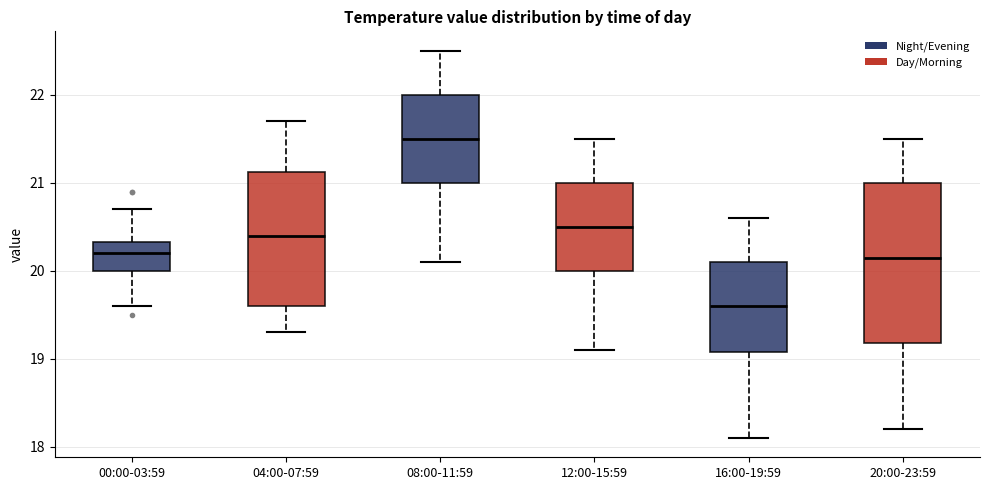

Reading left to right, read every box against the y-axis: the position of its median line, the range the box covers, and the ends of its whiskers. The values are not printed on the chart, so give them approximately, as read against the axis.

00:00-03:59: median 20.2, box 20.0 to 20.3, whiskers 19.6 to 20.7
04:00-07:59: median 20.4, box 19.6 to 21.1, whiskers 19.3 to 21.7
08:00-11:59: median 21.5, box 21.0 to 22.0, whiskers 20.1 to 22.5
12:00-15:59: median 20.5, box 20.0 to 21.0, whiskers 19.1 to 21.5
16:00-19:59: median 19.6, box 19.1 to 20.1, whiskers 18.1 to 20.6
20:00-23:59: median 20.2, box 19.2 to 21.0, whiskers 18.2 to 21.5